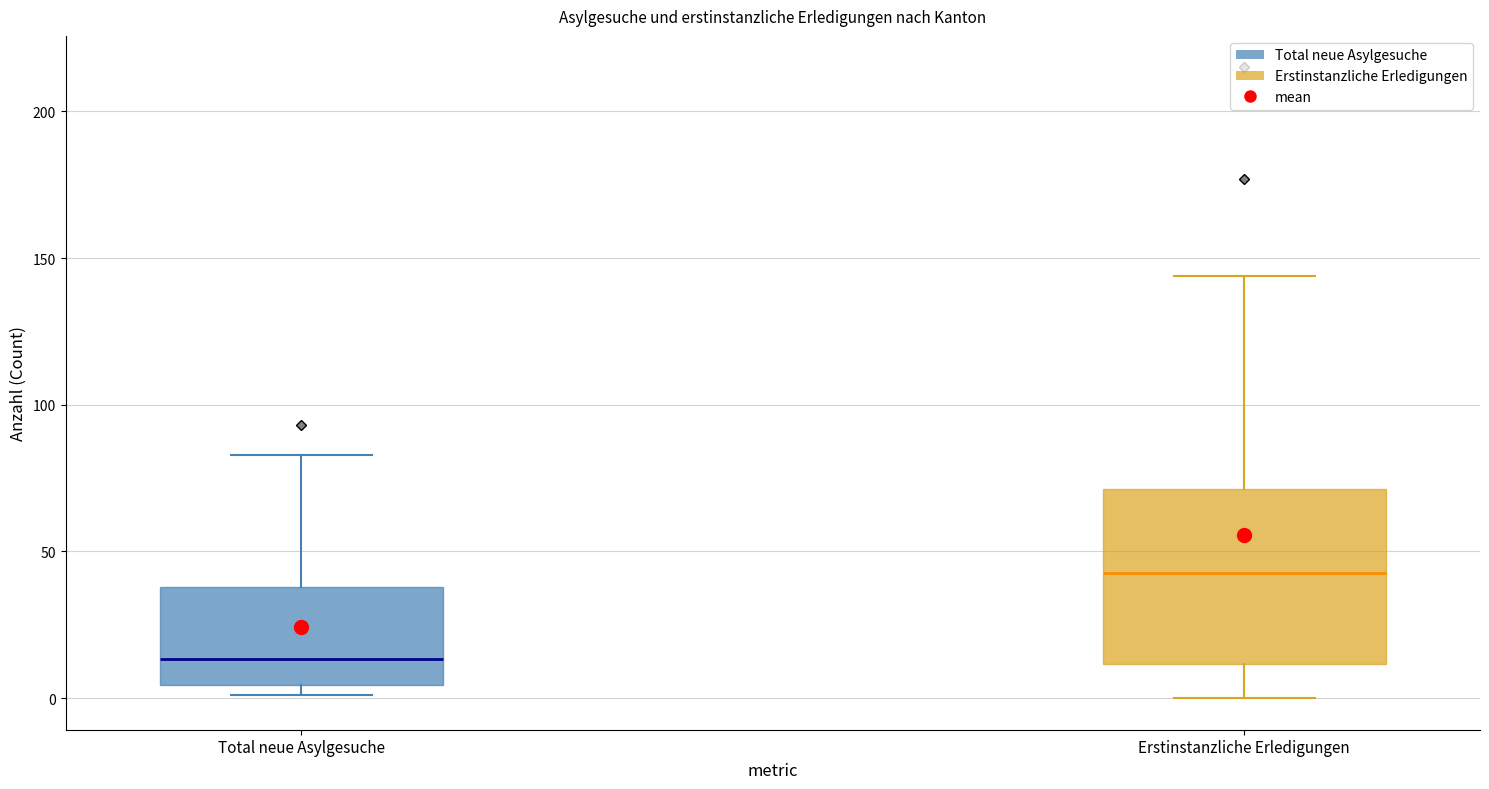

Which box's median line is the lowest?

Total neue Asylgesuche